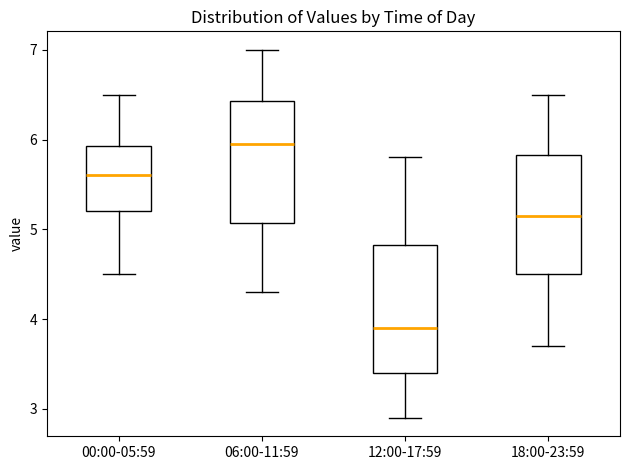

Reading left to right, transcribe this box plot: for each box, give where its median line is, the range the box spans, and where its two whiskers end, as read against the y-axis. The values are not printed on the chart, so give them approximately, as read against the axis.

00:00-05:59: median 5.6, box 5.2 to 5.9, whiskers 4.5 to 6.5
06:00-11:59: median 6.0, box 5.1 to 6.4, whiskers 4.3 to 7.0
12:00-17:59: median 3.9, box 3.4 to 4.8, whiskers 2.9 to 5.8
18:00-23:59: median 5.2, box 4.5 to 5.8, whiskers 3.7 to 6.5